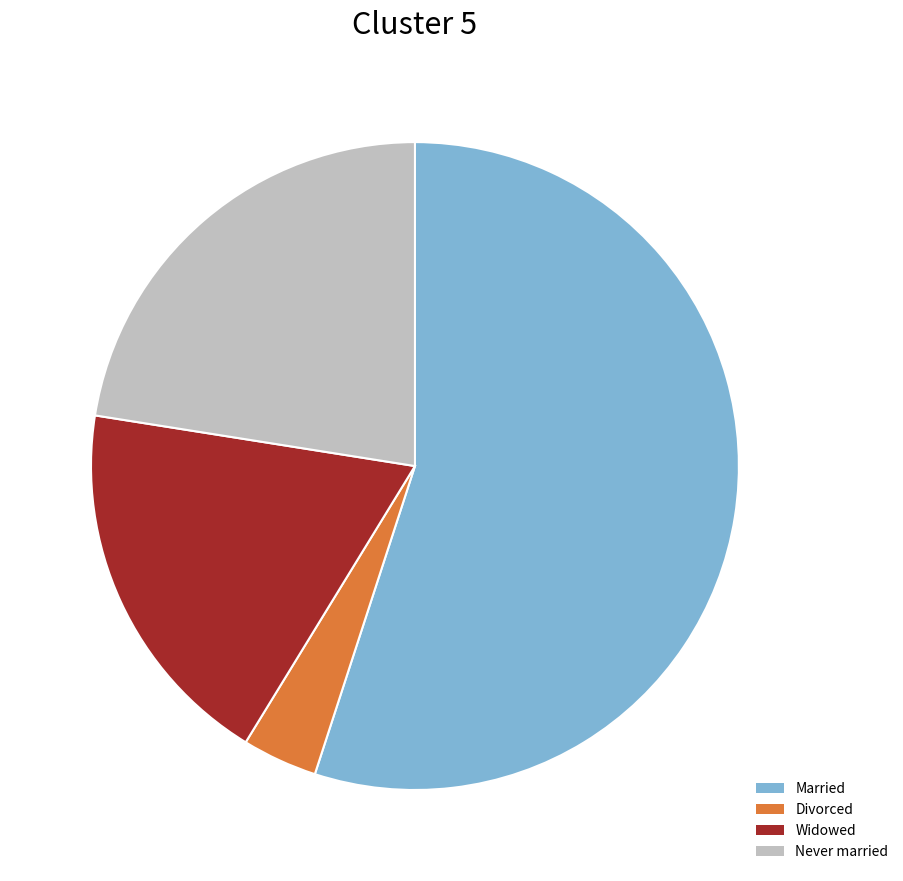

The Widowed slice represents 5% of the pie. True or false?

False